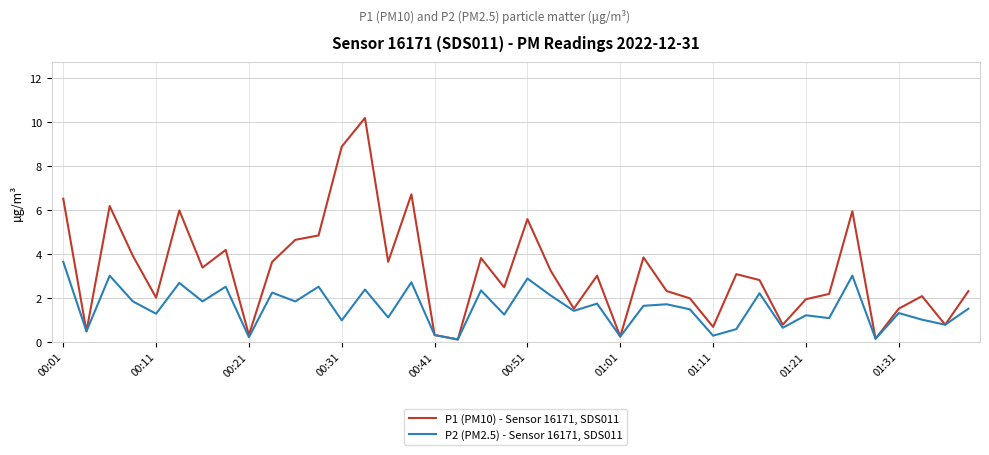

Which series has the largest total across all categories?

P1 (PM10) - Sensor 16171, SDS011